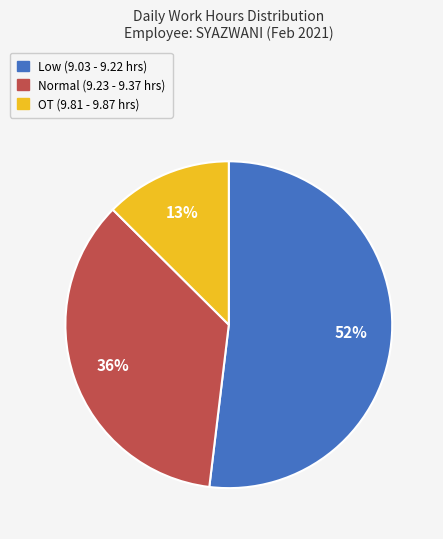

To the nearest percent, what is the difference between the OT (9.81 - 9.87 hrs) and Normal (9.23 - 9.37 hrs) slice percentages?

23%